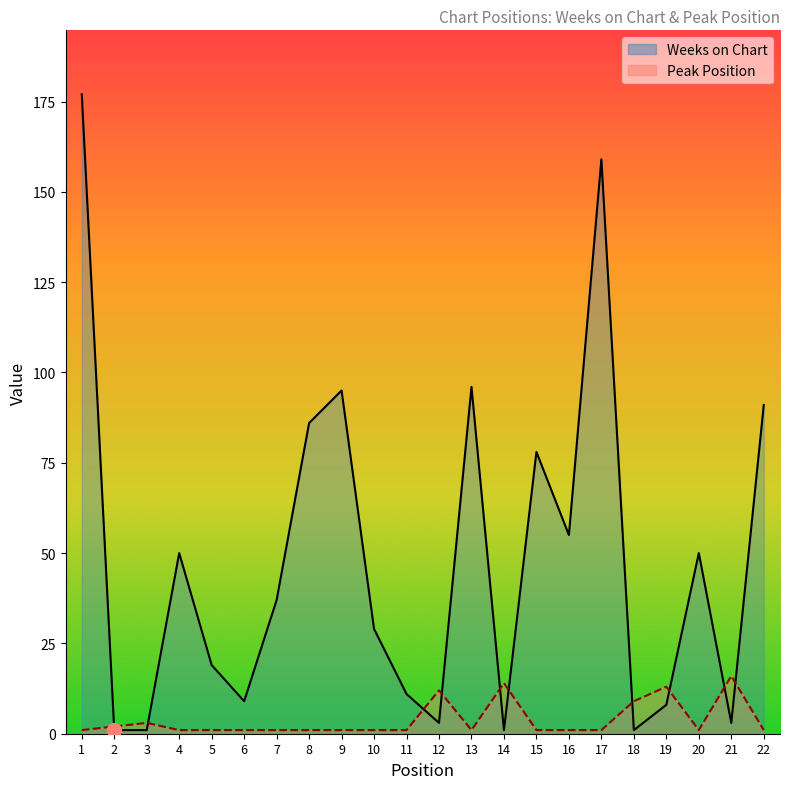

At which category does Peak Position reach its first local valley?

13